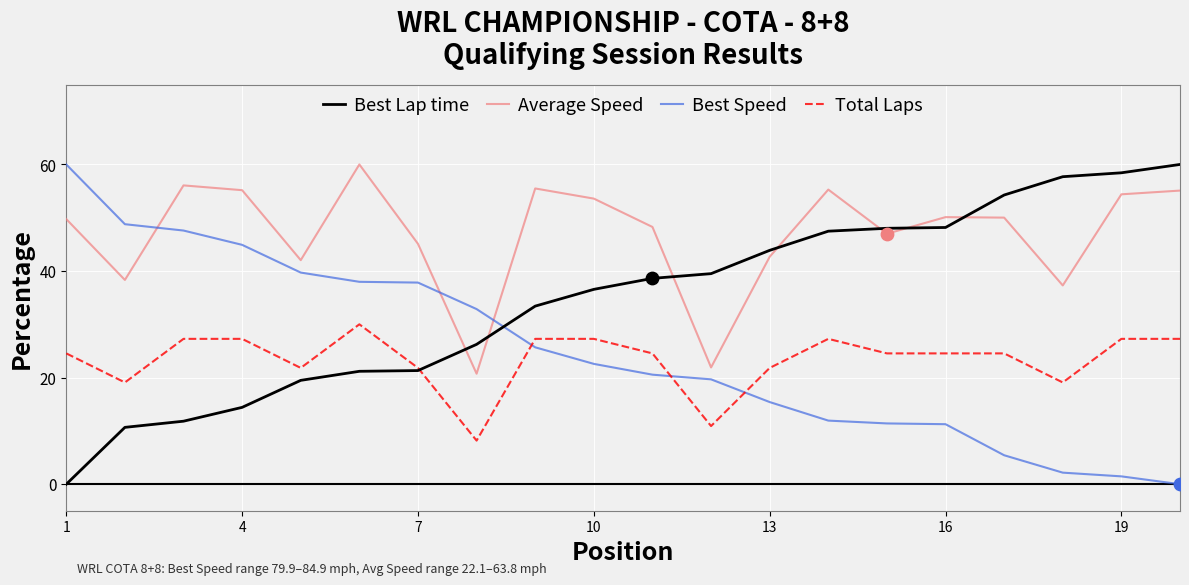

What is the highest value of the Average Speed series?

60.0